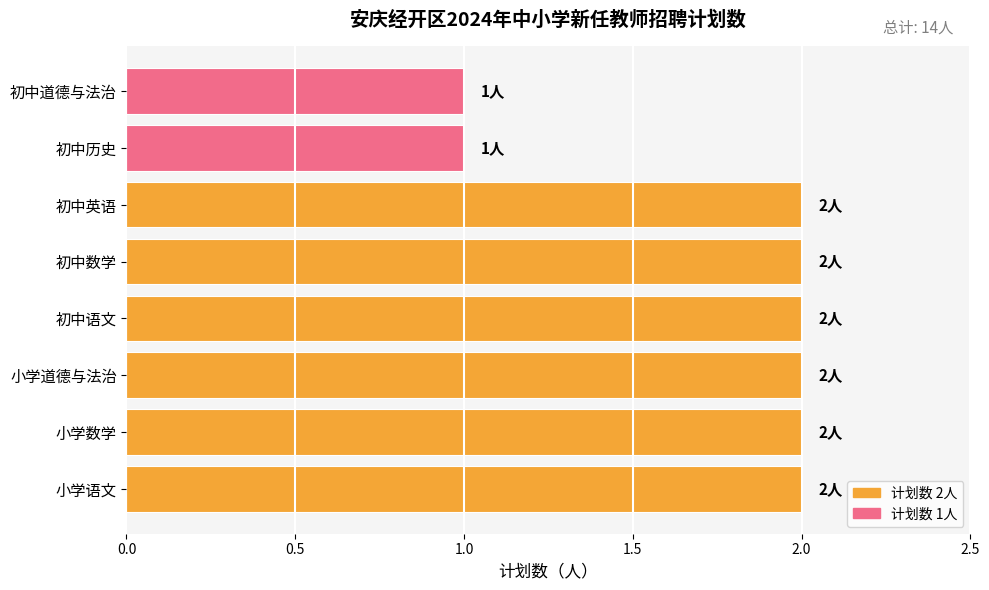

Is it true that the value at 初中语文 is 2?

True